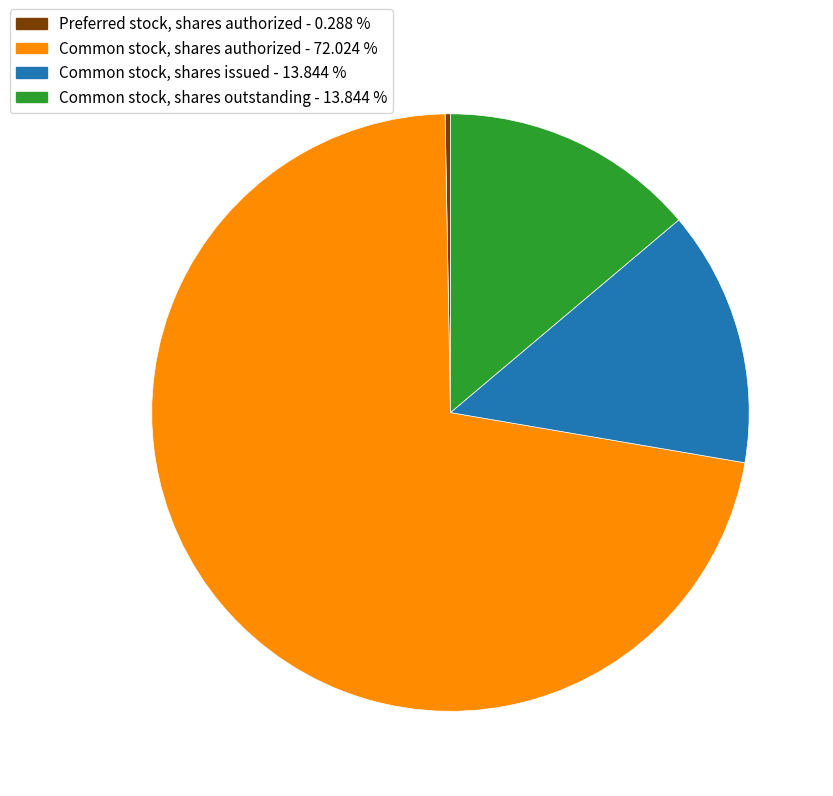

What is the smallest slice in the pie chart?

Preferred stock, shares authorized